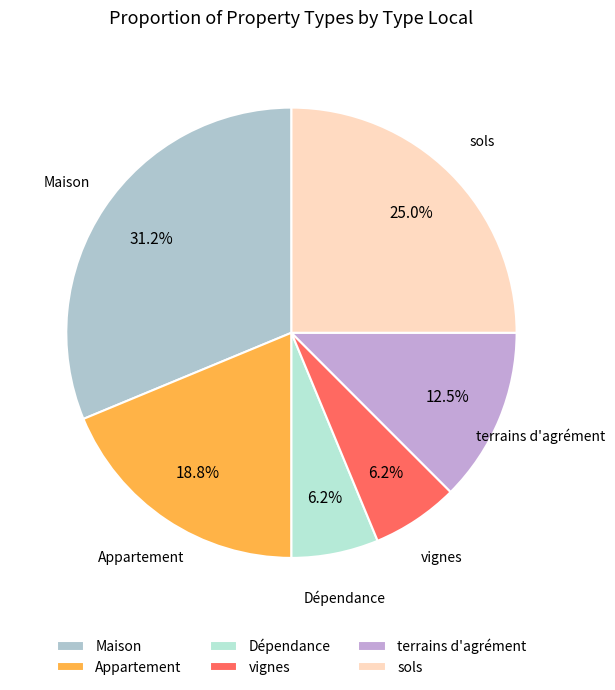

Which slice is the largest?

Maison